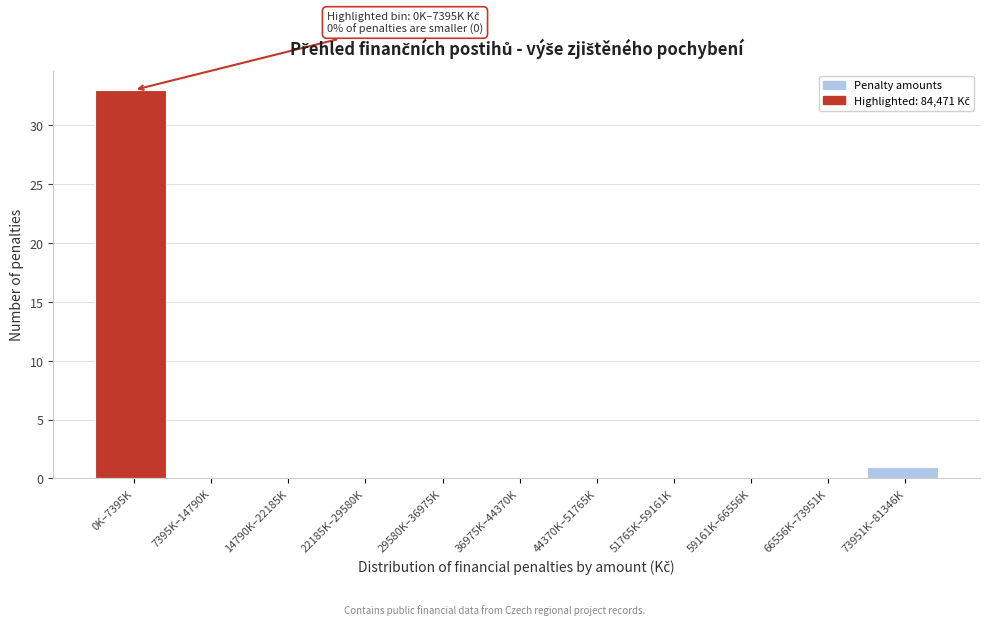

Reading right to left, extract all data points from this chart.

73951K–81346K=1	66556K–73951K=0	59161K–66556K=0	51765K–59161K=0	44370K–51765K=0	36975K–44370K=0	29580K–36975K=0	22185K–29580K=0	14790K–22185K=0	7395K–14790K=0	0K–7395K=33